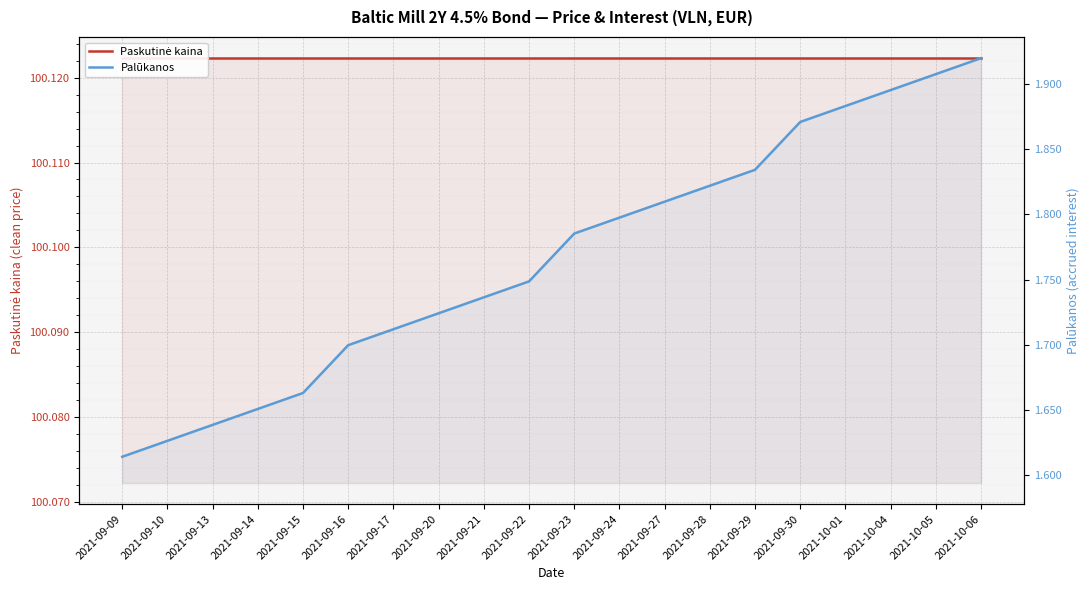

What is the sum of the Paskutinė kaina values at 2021-09-28 and 2021-09-17?

200.2